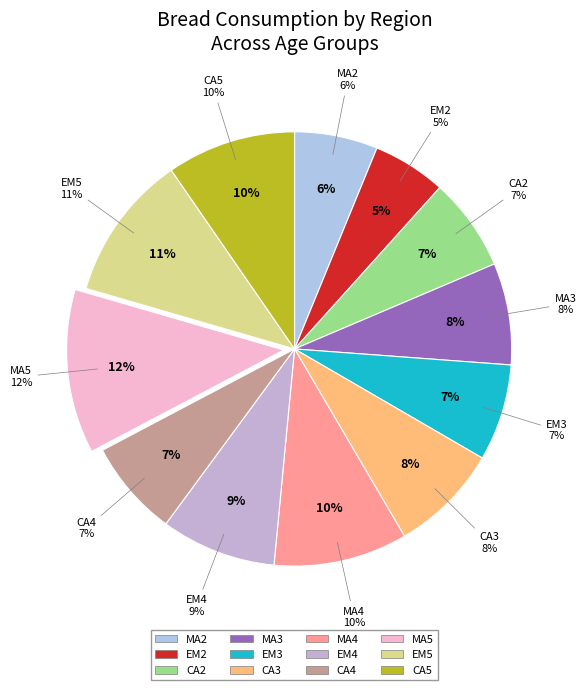

Combined, what portion of the pie is EM5 and CA5?

20.5%